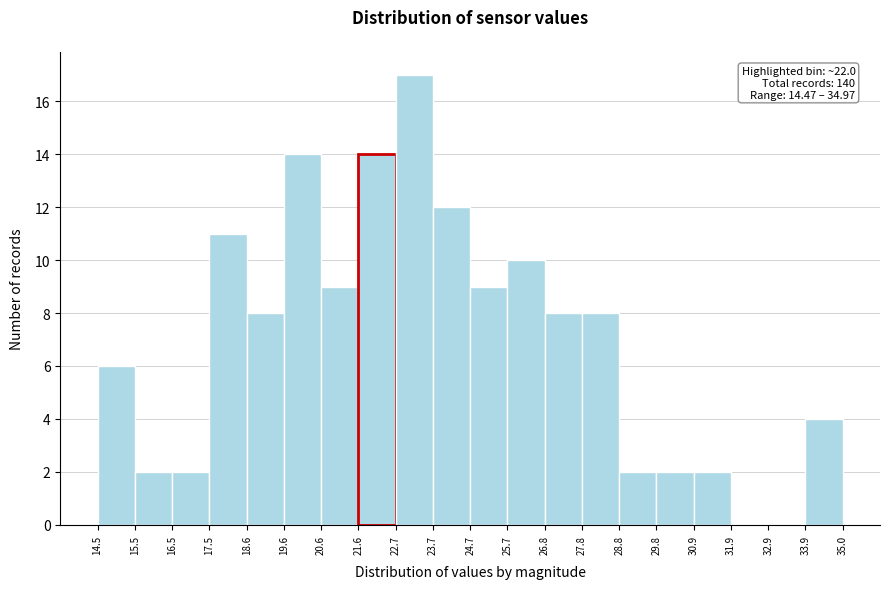

Which range on the x-axis has the tallest bar?

22.7 to 23.7